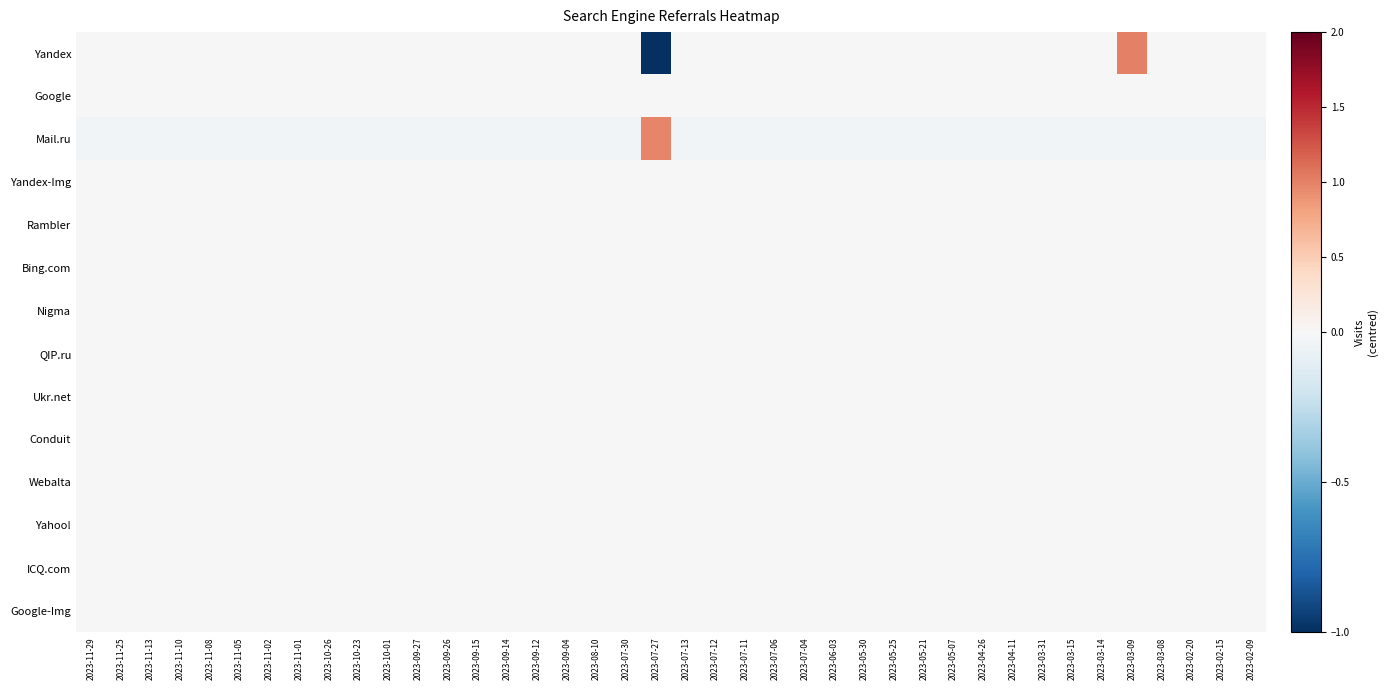

At how many categories does at least one series exceed 0?

2